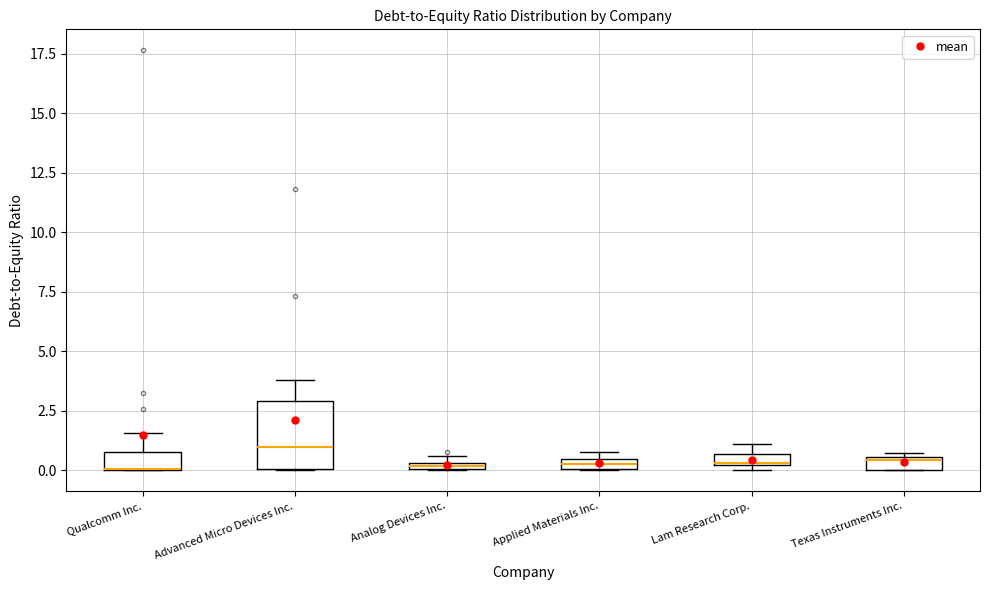

Where is the upper edge of the box for Lam Research Corp. on the y-axis? The values are not printed on the chart, so give them approximately, as read against the axis.

0.5